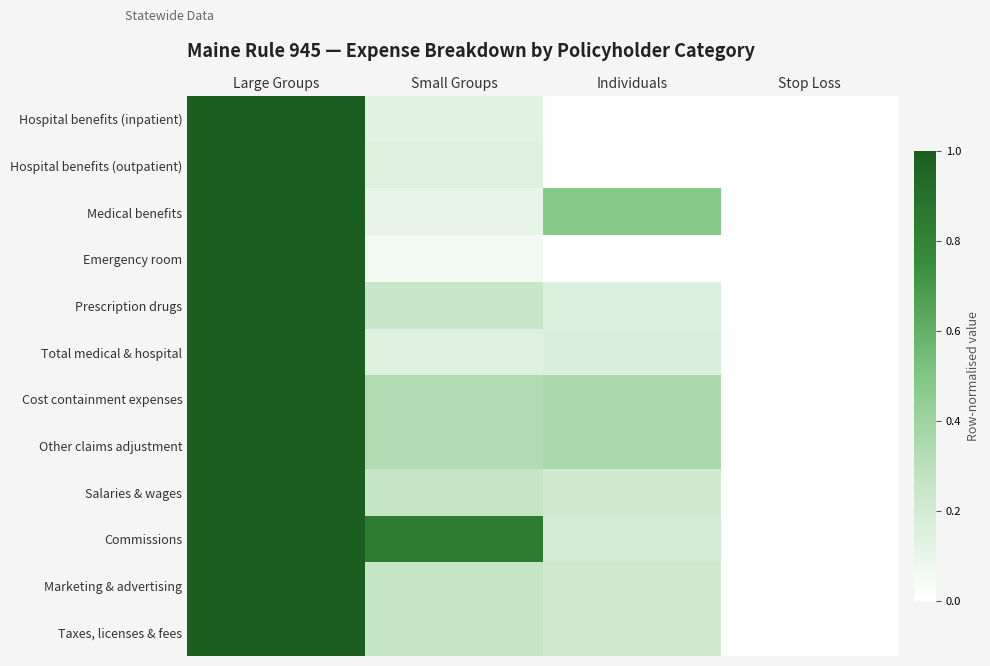

Reading left to right, extract all data points from this chart.

Hospital benefits (inpatient): Large Groups=1.0	Small Groups=0.1	Individuals=0.0	Stop Loss=0.0
Hospital benefits (outpatient): Large Groups=1.0	Small Groups=0.1	Individuals=0.0	Stop Loss=0.0
Medical benefits: Large Groups=1.0	Small Groups=0.1	Individuals=0.5	Stop Loss=0.0
Emergency room: Large Groups=1.0	Small Groups=0.1	Individuals=0.0	Stop Loss=0.0
Prescription drugs: Large Groups=1.0	Small Groups=0.2	Individuals=0.2	Stop Loss=0.0
Total medical & hospital: Large Groups=1.0	Small Groups=0.1	Individuals=0.2	Stop Loss=0.0
Cost containment expenses: Large Groups=1.0	Small Groups=0.3	Individuals=0.4	Stop Loss=0.0
Other claims adjustment: Large Groups=1.0	Small Groups=0.3	Individuals=0.4	Stop Loss=0.0
Salaries & wages: Large Groups=1.0	Small Groups=0.3	Individuals=0.2	Stop Loss=0.0
Commissions: Large Groups=1.0	Small Groups=0.8	Individuals=0.2	Stop Loss=0.0
Marketing & advertising: Large Groups=1.0	Small Groups=0.3	Individuals=0.2	Stop Loss=0.0
Taxes, licenses & fees: Large Groups=1.0	Small Groups=0.3	Individuals=0.2	Stop Loss=0.0